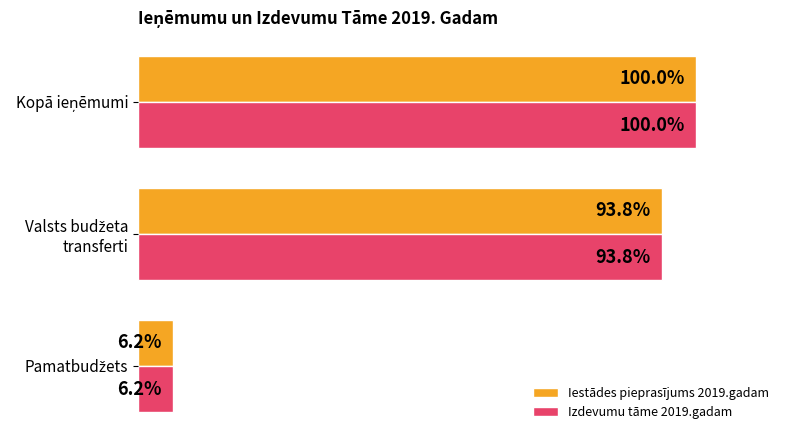

What are all the series names shown in the legend?

Iestādes pieprasījums 2019.gadam, Izdevumu tāme 2019.gadam